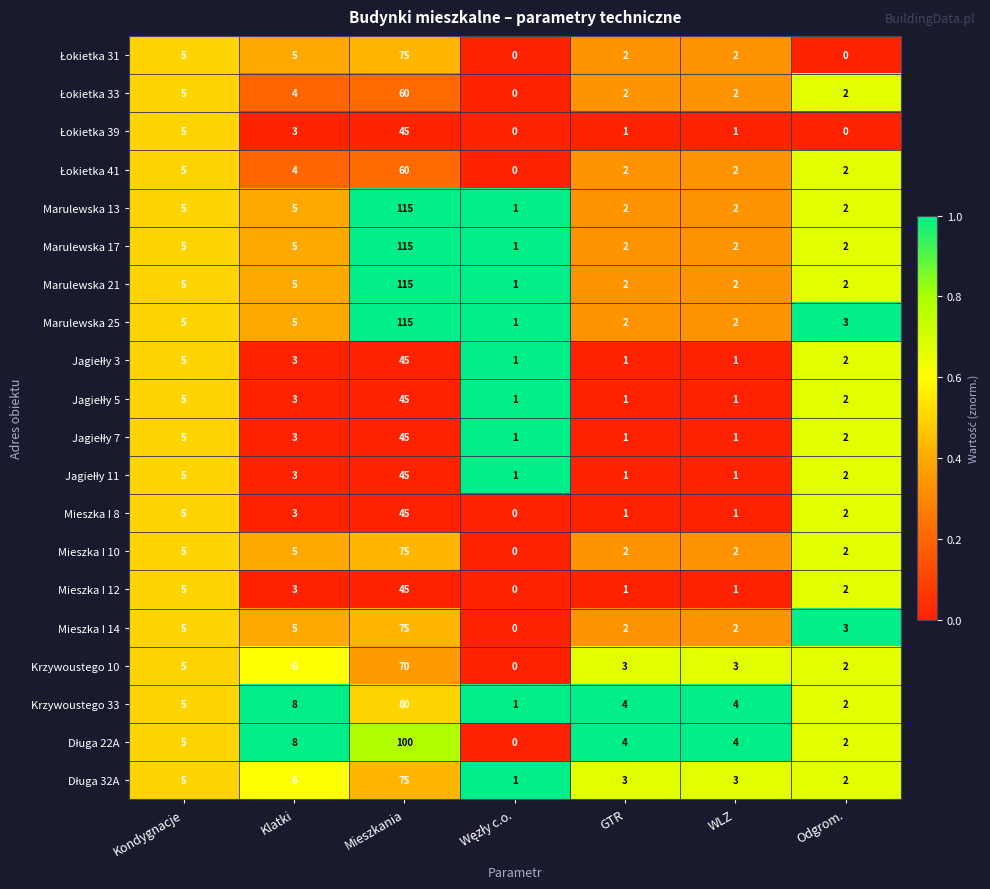

What is the difference between the highest and lowest values at Klatki?

5